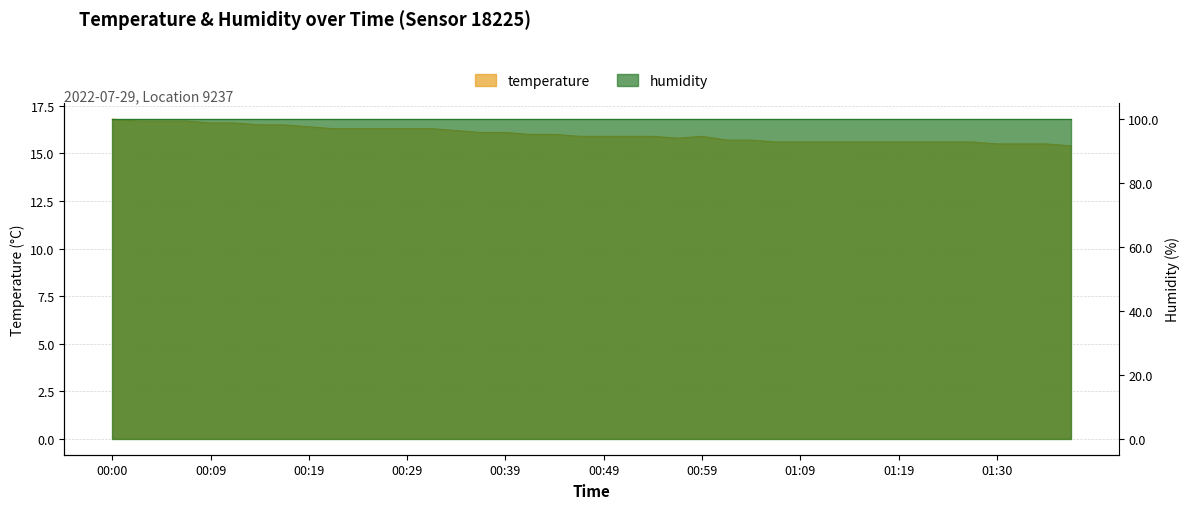

What is the sum of all values?

640.4